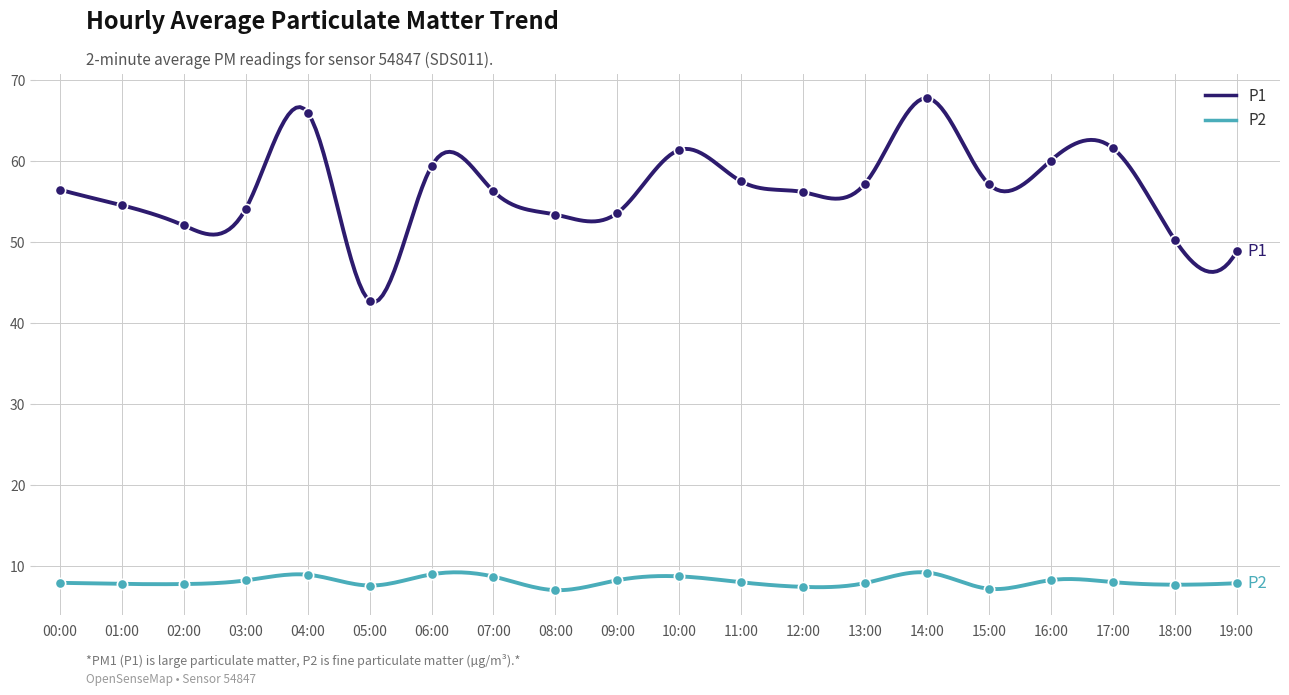

Is the value of P2 at 18:00 greater than the value of P1 at 07:00?

No